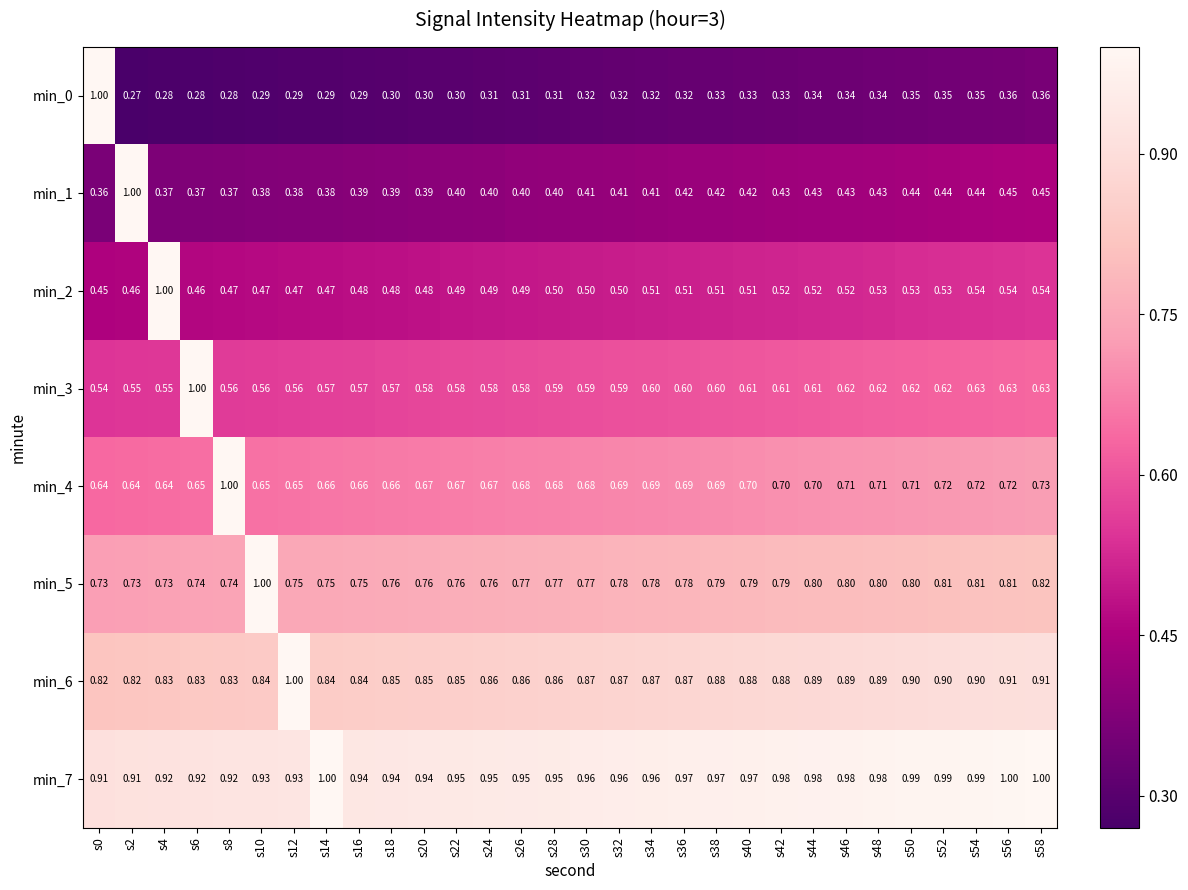

At how many categories does at least one series exceed 0?

30